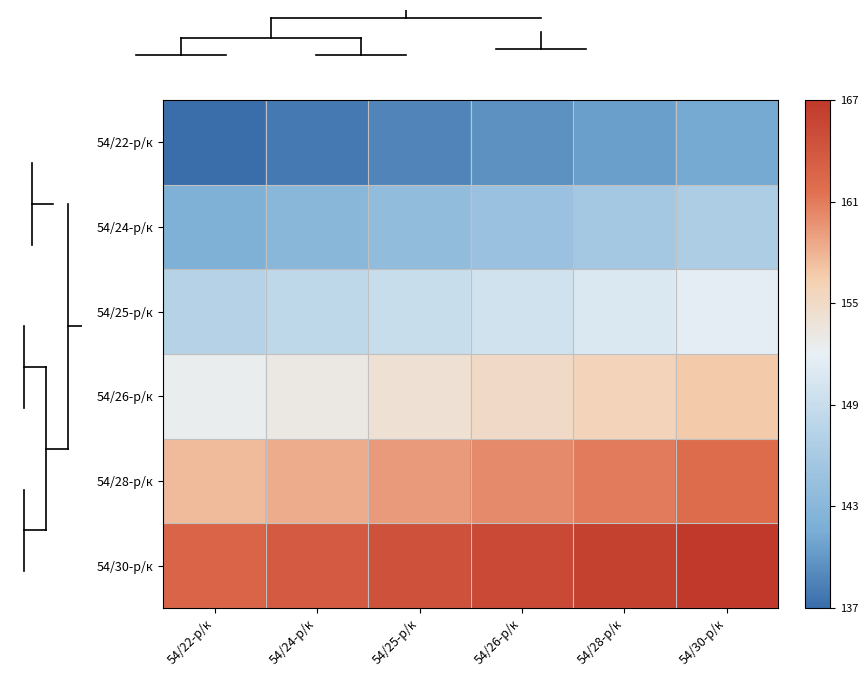

Rank the series at 54/25-р/к from lowest to highest value.

54/22-р/к, 54/24-р/к, 54/25-р/к, 54/26-р/к, 54/28-р/к, 54/30-р/к